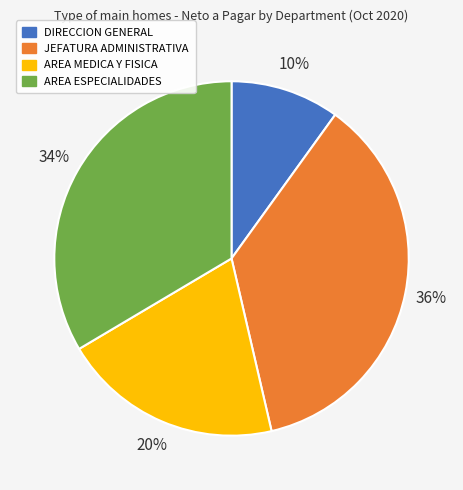

Does DIRECCION GENERAL represent more than half of the total?

No